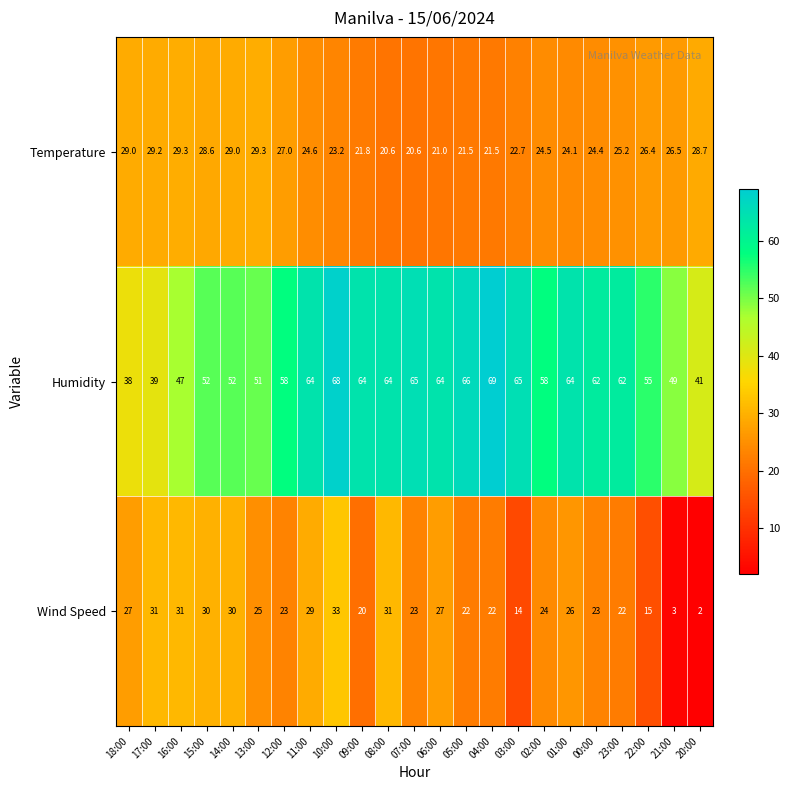

What is the spread (max minus min) of values at 04:00?

47.5